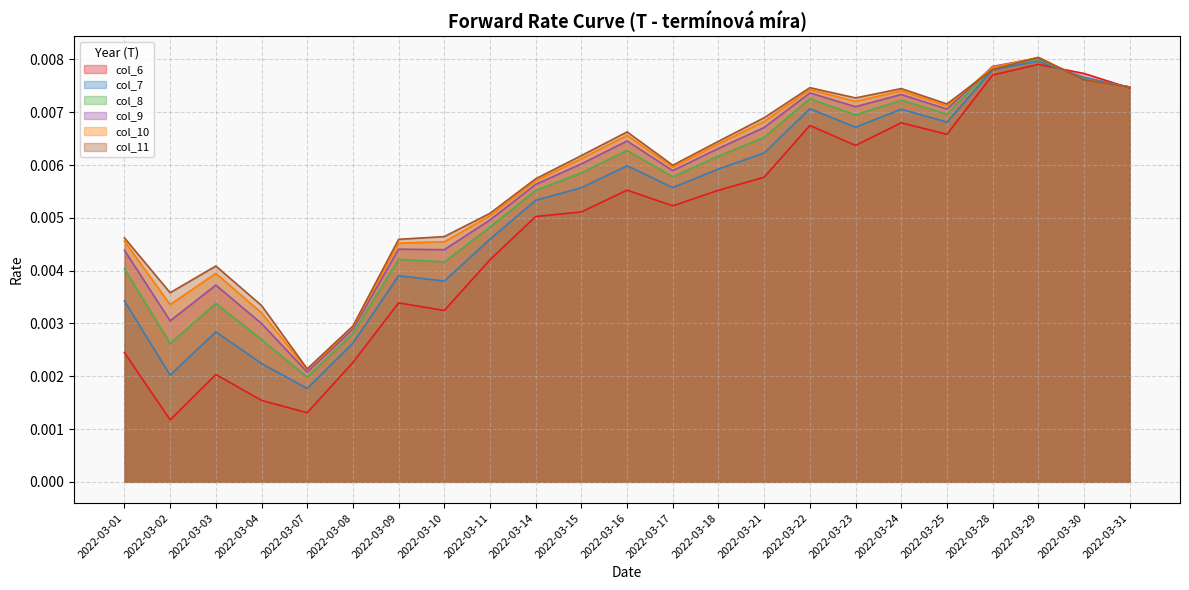

True or false: col_10 and col_7 cross at least once.

True